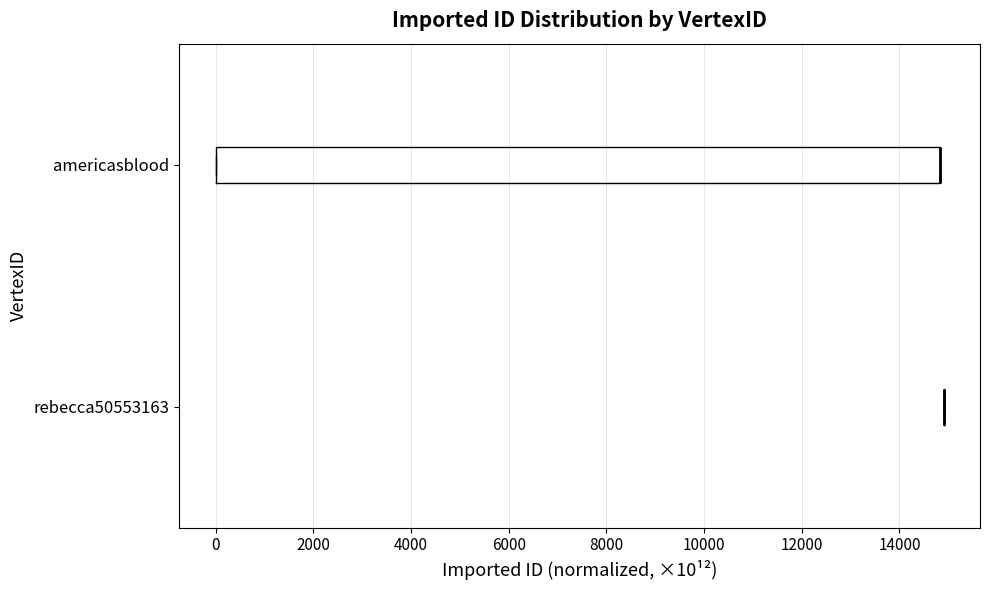

Reading bottom to top, read every box against the x-axis: the position of its median line, the range the box covers, and the ends of its whiskers. The values are not printed on the chart, so give them approximately, as read against the axis.

rebecca50553163: box collapsed to a line at 15000, whiskers 15000 to 15000
americasblood: median 14800 (drawn on the box's right edge), box 0 to 14800, whiskers 0 to 14800